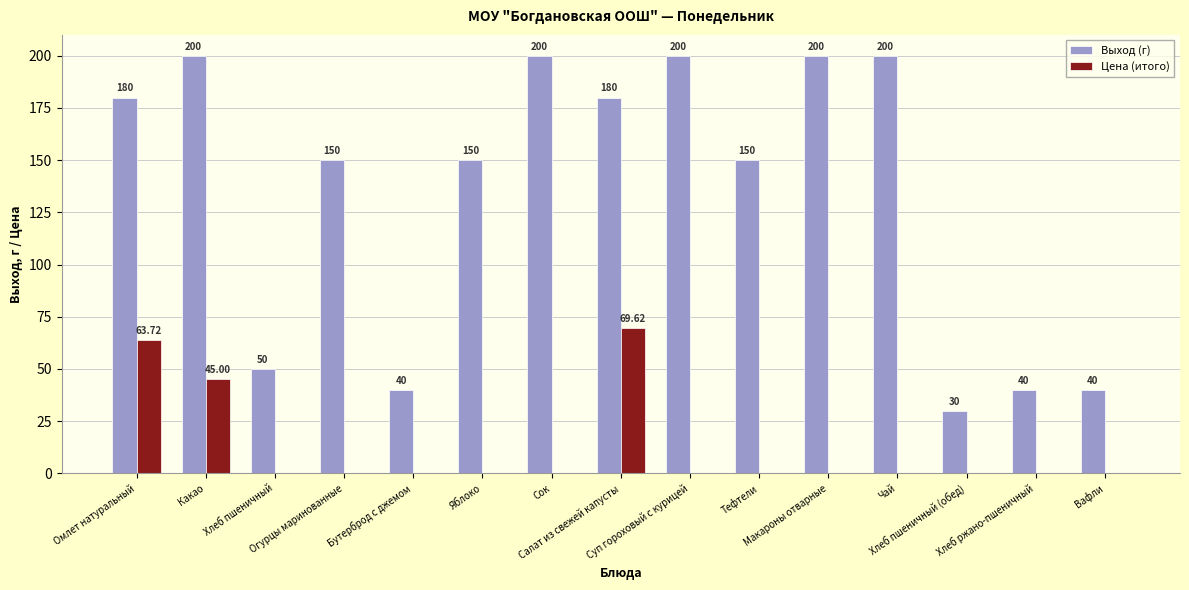

Reading left to right, transcribe all the data shown in this chart.

Выход (г): Омлет натуральный=180.0	Какао=200.0	Хлеб пшеничный=50.0	Огурцы маринованные=150.0	Бутерброд с джемом=40.0	Яблоко=150.0	Сок=200.0	Салат из свежей капусты=180.0	Суп гороховый с курицей=200.0	Тефтели=150.0	Макароны отварные=200.0	Чай=200.0	Хлеб пшеничный (обед)=30.0	Хлеб ржано-пшеничный=40.0	Вафли=40.0
Цена (итого): Омлет натуральный=63.7	Какао=45.0	Хлеб пшеничный=0.0	Огурцы маринованные=0.0	Бутерброд с джемом=0.0	Яблоко=0.0	Сок=0.0	Салат из свежей капусты=69.6	Суп гороховый с курицей=0.0	Тефтели=0.0	Макароны отварные=0.0	Чай=0.0	Хлеб пшеничный (обед)=0.0	Хлеб ржано-пшеничный=0.0	Вафли=0.0